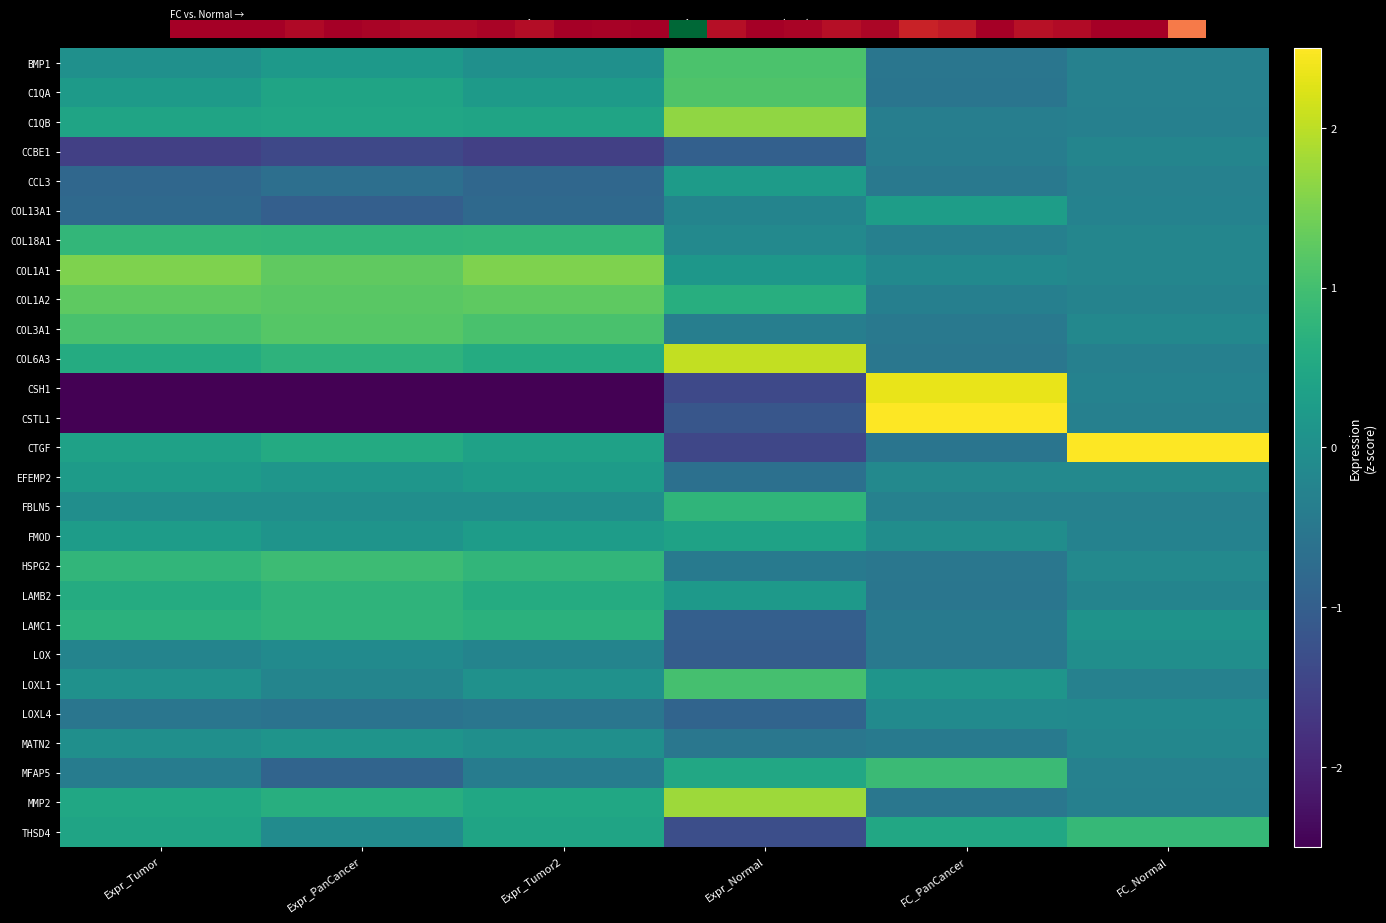

Is the value of COL18A1 at Expr_Tumor greater than the value of CCBE1 at Expr_Tumor?

Yes